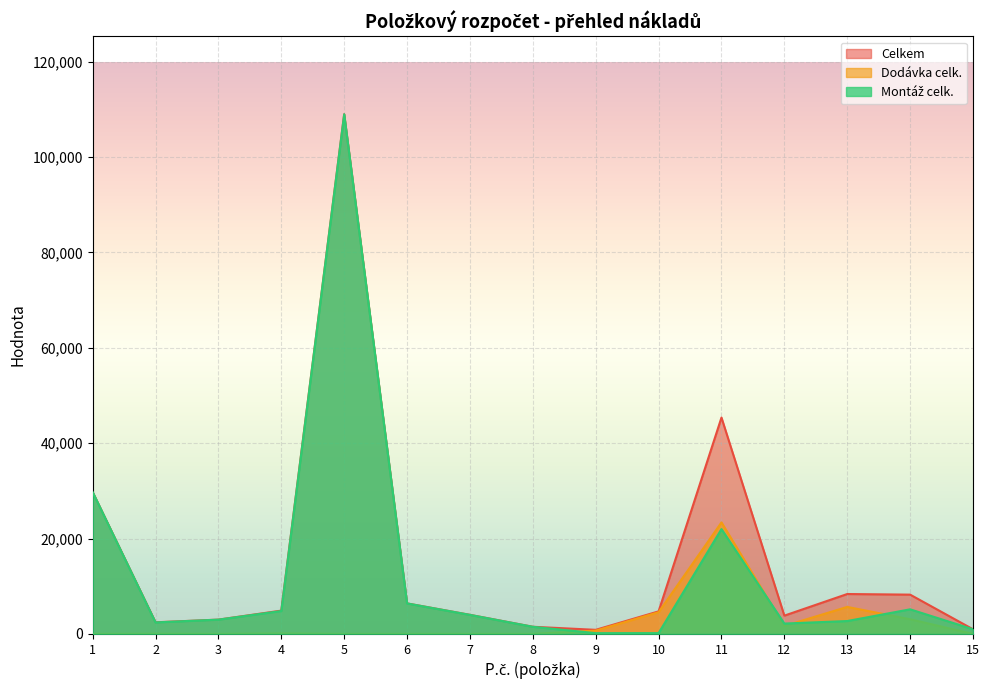

What is the lowest value of the Celkem series?

858.0